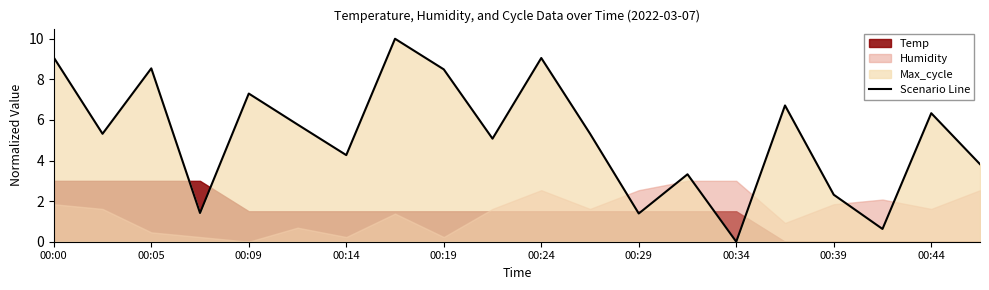

True or false: Scenario Line has a value of 2.3 at 00:39.

True